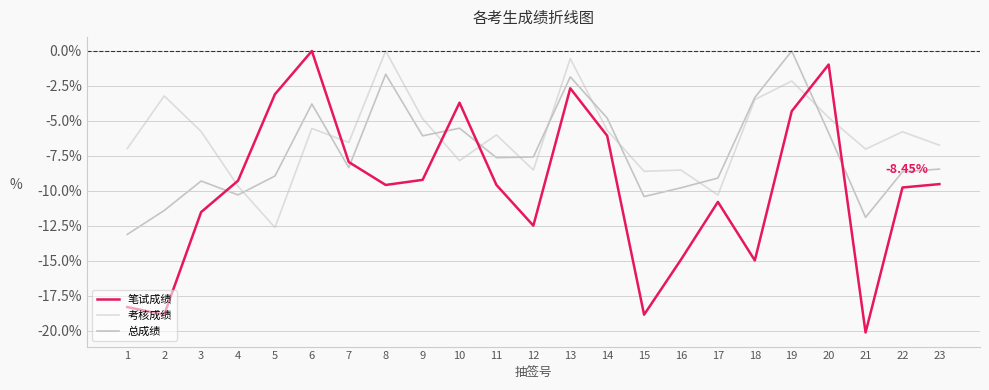

What is the difference between the highest and lowest values at 11?

3.6